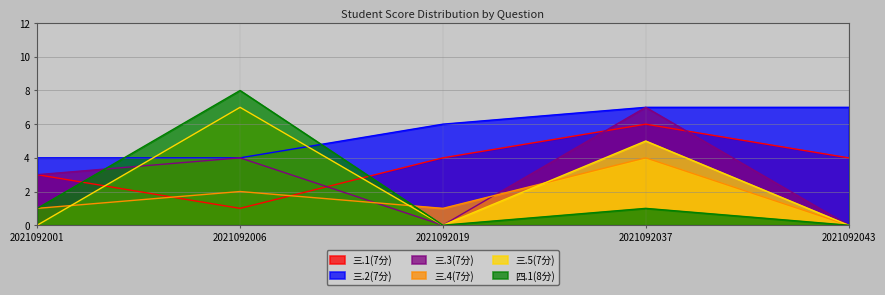

Does the chart display data point markers on the line(s)?

No